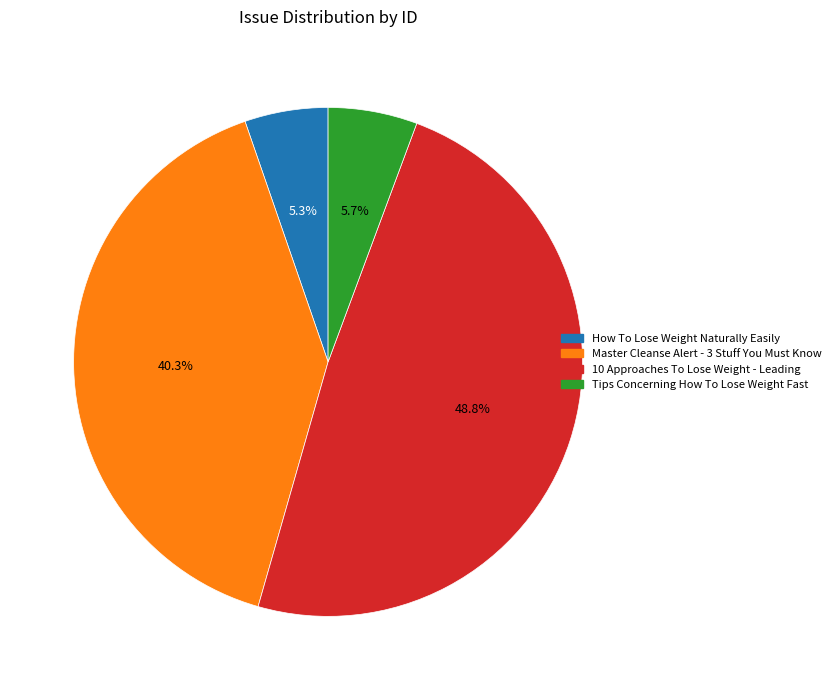

To the nearest percent, what is the average slice percentage?

25%